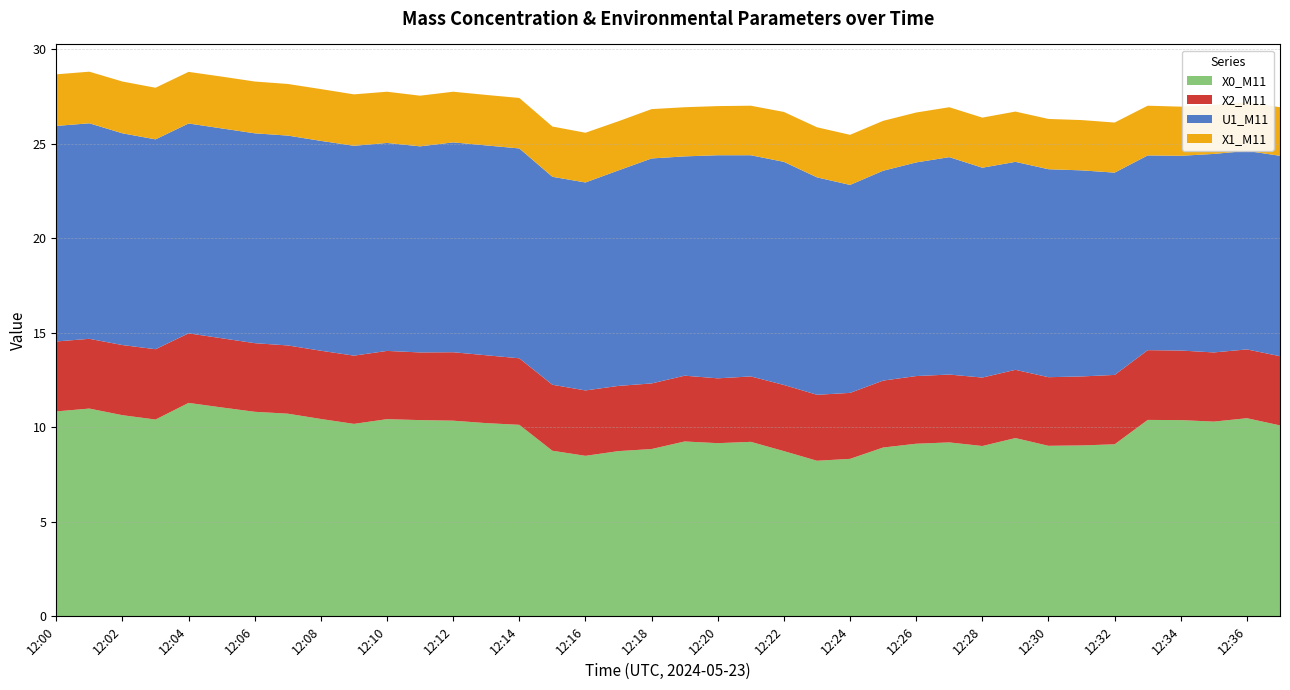

Reading left to right, what are all the values shown in this chart?

X0_M11: 10.8	11.0	10.6	10.4	11.3	11.1	10.8	10.7	10.4	10.2	10.4	10.4	10.3	10.2	10.1	8.8	8.5	8.7	8.8	9.2	9.2	9.2	8.7	8.2	8.3	8.9	9.1	9.2	9.0	9.4	9.0	9.0	9.1	10.4	10.4	10.3	10.5	10.1
X2_M11: 3.7	3.7	3.7	3.7	3.7	3.7	3.6	3.6	3.6	3.6	3.6	3.6	3.6	3.6	3.5	3.5	3.5	3.5	3.5	3.5	3.4	3.5	3.5	3.5	3.5	3.5	3.6	3.6	3.6	3.6	3.6	3.6	3.7	3.7	3.7	3.7	3.6	3.7
U1_M11: 11.4	11.4	11.2	11.1	11.1	11.1	11.1	11.1	11.1	11.1	11.0	10.9	11.1	11.1	11.1	11.0	11.0	11.4	11.9	11.6	11.8	11.7	11.8	11.5	11.0	11.1	11.3	11.5	11.1	11.0	11.0	10.9	10.7	10.3	10.3	10.5	10.5	10.6
X1_M11: 2.7	2.7	2.7	2.7	2.7	2.7	2.7	2.7	2.7	2.7	2.7	2.7	2.7	2.7	2.7	2.7	2.6	2.6	2.6	2.6	2.6	2.6	2.6	2.6	2.6	2.6	2.6	2.6	2.6	2.7	2.7	2.7	2.6	2.6	2.6	2.6	2.6	2.6